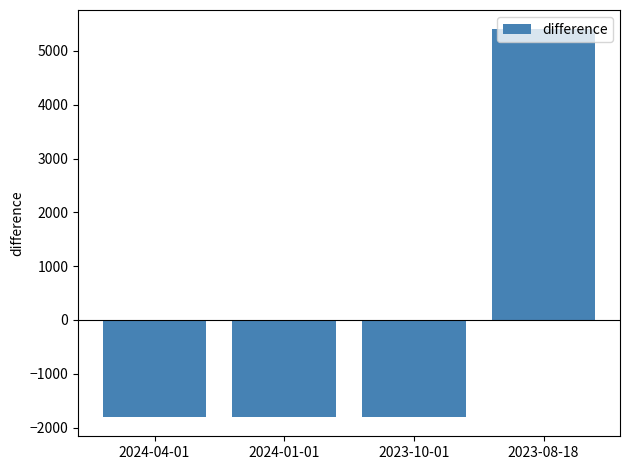

True or false: the data shows -828.3 at 2024-01-01.

False